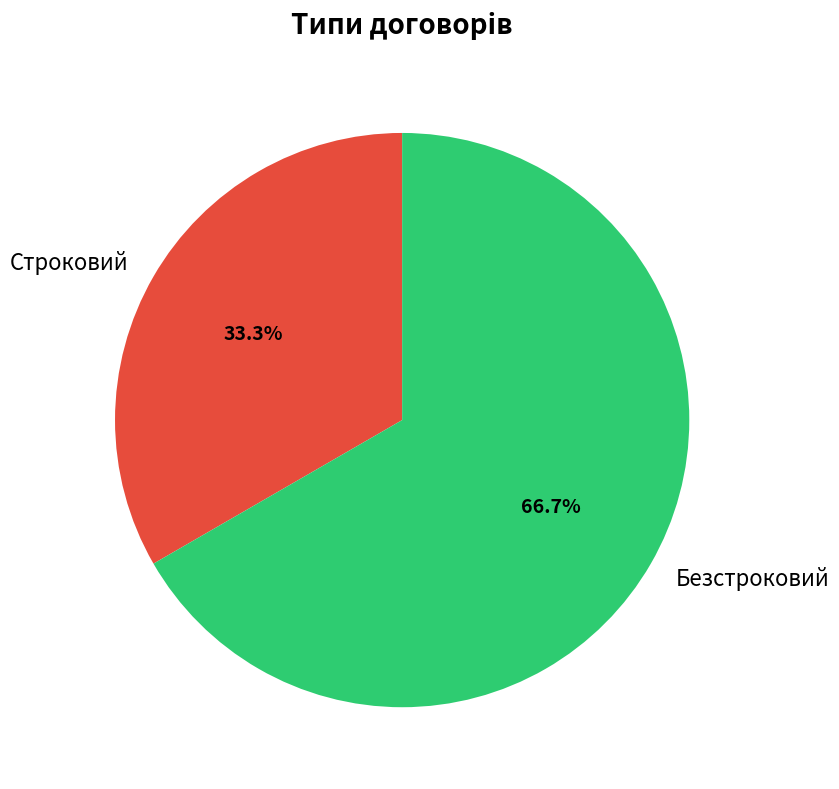

Approximately how many times larger is the value at Строковий compared to Безстроковий?

0.5